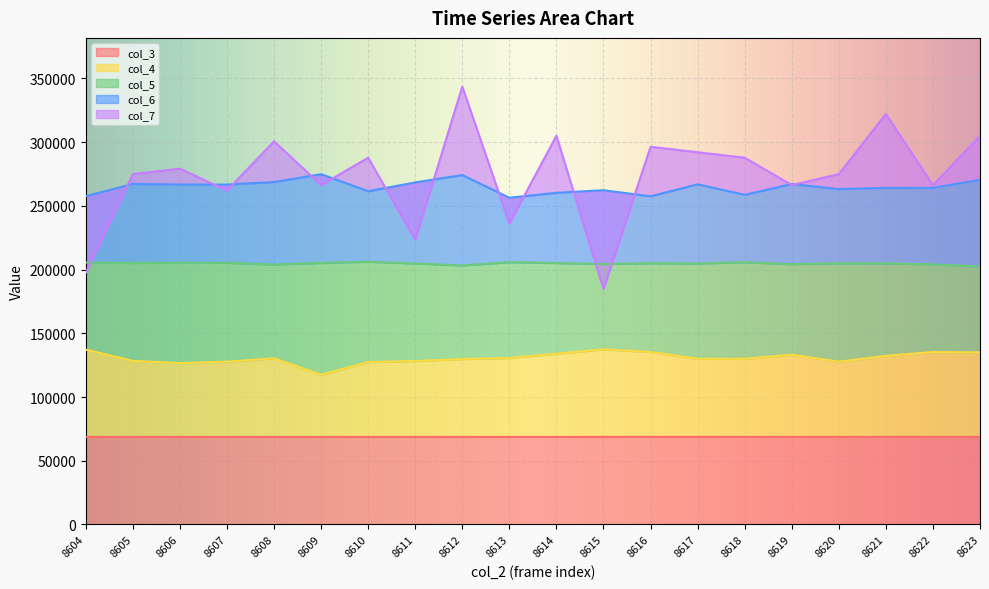

Which series has the widest spread of values?

col_7